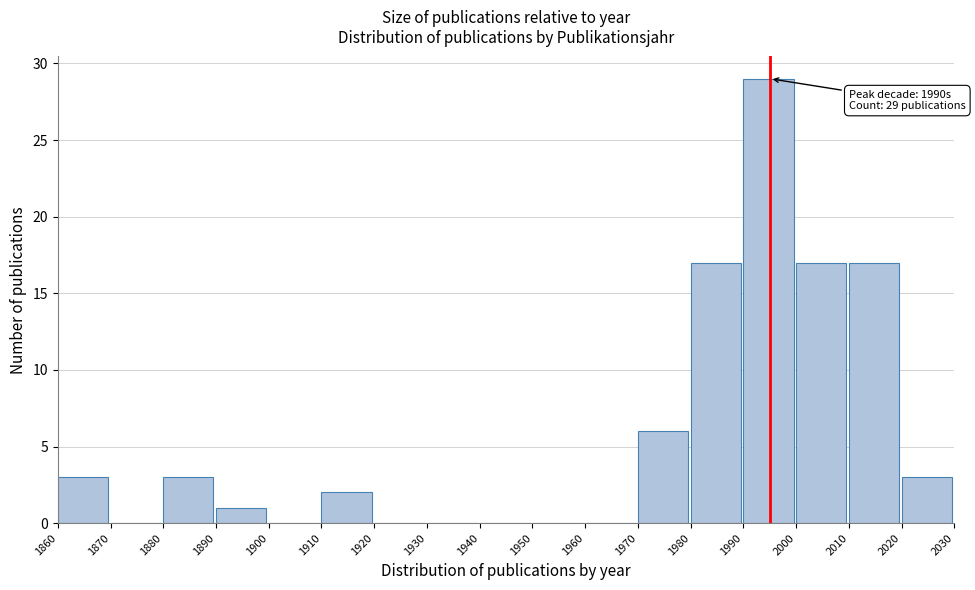

Over which range of the x-axis is the bar tallest?

1990 to 2000